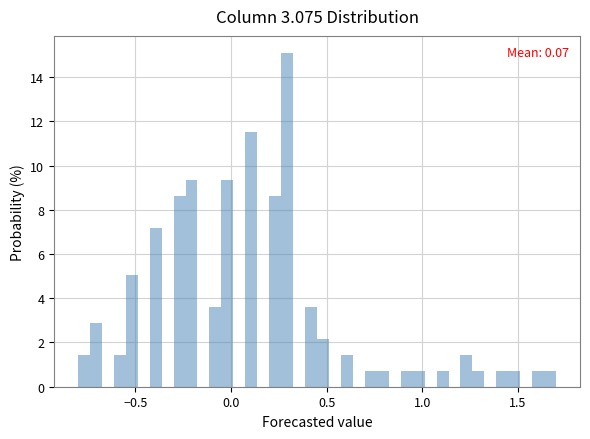

Around what value on the x-axis is the tallest bar? Give the approximate position of its centre, as read against the axis.

0.30